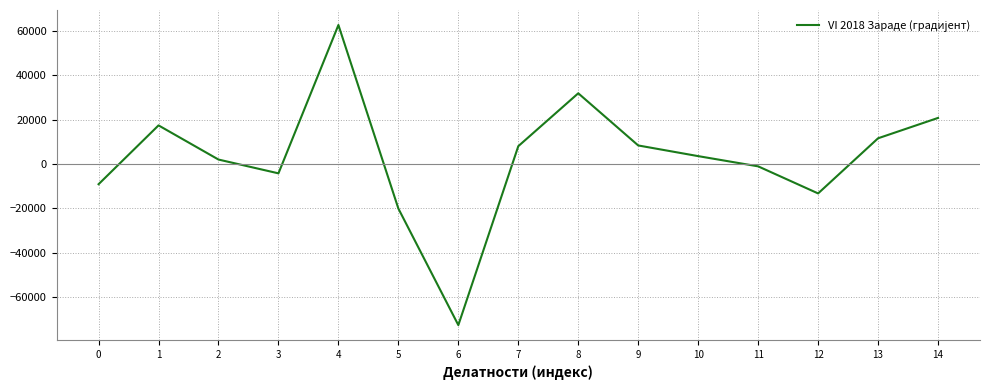

At which category does the chart reach its minimum across all series?

6